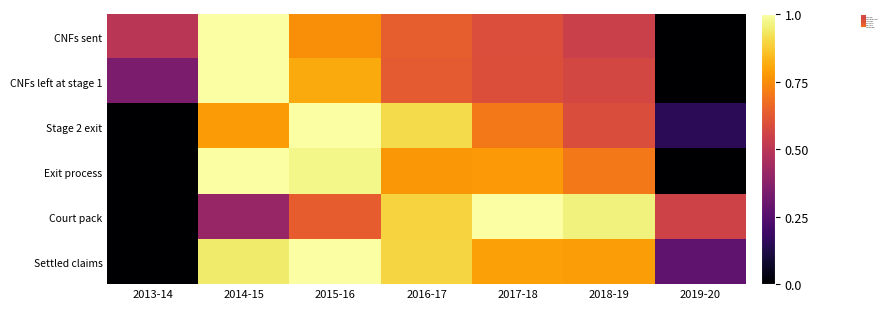

Reading left to right, transcribe all the data shown in this chart.

CNFs sent: 2013-14=0.5	2014-15=1.0	2015-16=0.8	2016-17=0.6	2017-18=0.6	2018-19=0.5	2019-20=0.0
CNFs left at stage 1: 2013-14=0.3	2014-15=1.0	2015-16=0.8	2016-17=0.6	2017-18=0.6	2018-19=0.6	2019-20=0.0
Stage 2 exit: 2013-14=0.0	2014-15=0.8	2015-16=1.0	2016-17=0.9	2017-18=0.7	2018-19=0.6	2019-20=0.2
Exit process: 2013-14=0.0	2014-15=1.0	2015-16=1.0	2016-17=0.8	2017-18=0.8	2018-19=0.7	2019-20=0.0
Court pack: 2013-14=0.0	2014-15=0.4	2015-16=0.6	2016-17=0.9	2017-18=1.0	2018-19=1.0	2019-20=0.6
Settled claims: 2013-14=0.0	2014-15=0.9	2015-16=1.0	2016-17=0.9	2017-18=0.8	2018-19=0.8	2019-20=0.3